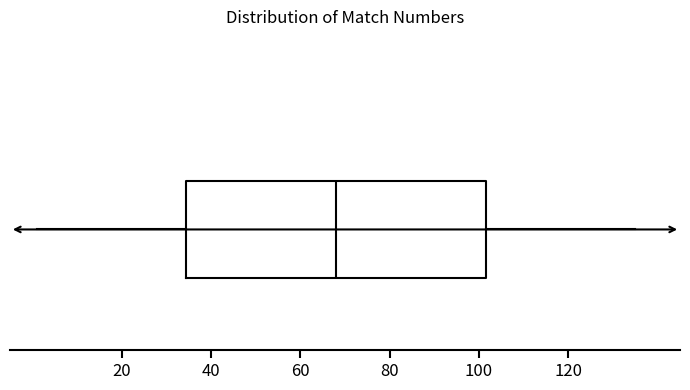

Where is the left edge of the box on the x-axis? The values are not printed on the chart, so give them approximately, as read against the axis.

34